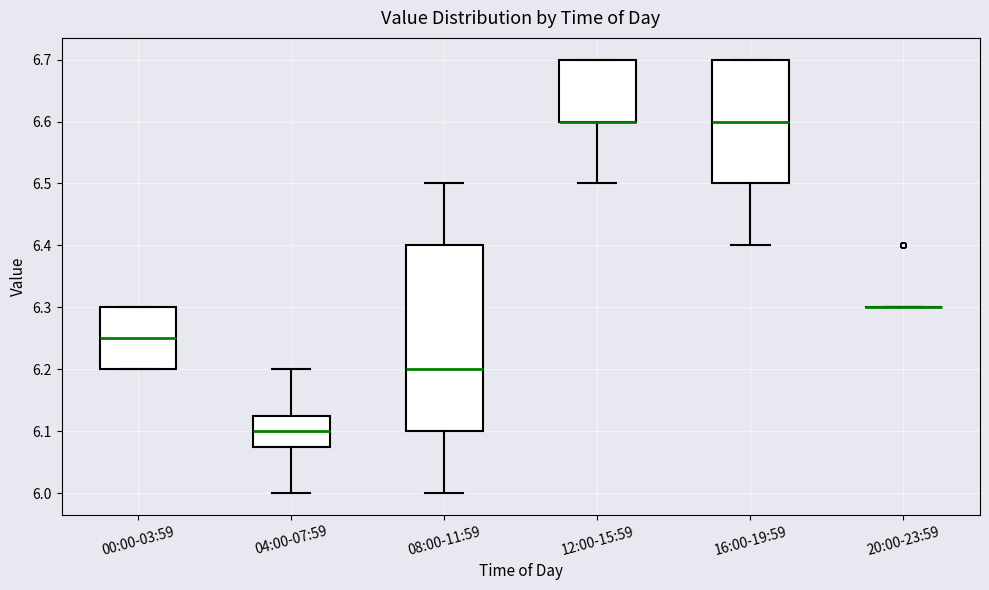

Reading left to right, read every box against the y-axis: the position of its median line, the range the box covers, and the ends of its whiskers. The values are not printed on the chart, so give them approximately, as read against the axis.

00:00-03:59: median 6.25, box 6.20 to 6.30, whiskers 6.20 to 6.30
04:00-07:59: median 6.10, box 6.08 to 6.13, whiskers 6.00 to 6.20
08:00-11:59: median 6.20, box 6.10 to 6.40, whiskers 6.00 to 6.50
12:00-15:59: median 6.60 (drawn on the box's lower edge), box 6.60 to 6.70, whiskers 6.50 to 6.70
16:00-19:59: median 6.60, box 6.50 to 6.70, whiskers 6.40 to 6.70
20:00-23:59: box collapsed to a line at 6.30, whiskers 6.30 to 6.30